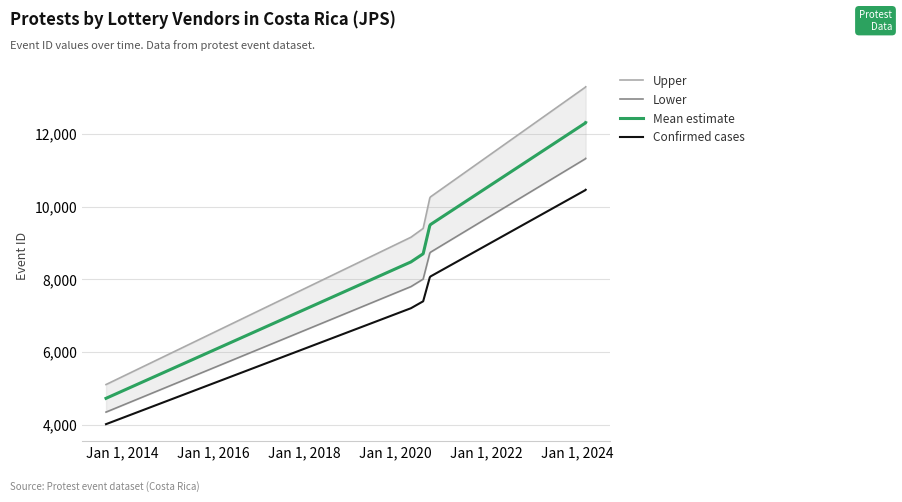

True or false: Confirmed cases and Mean estimate cross at least once.

False